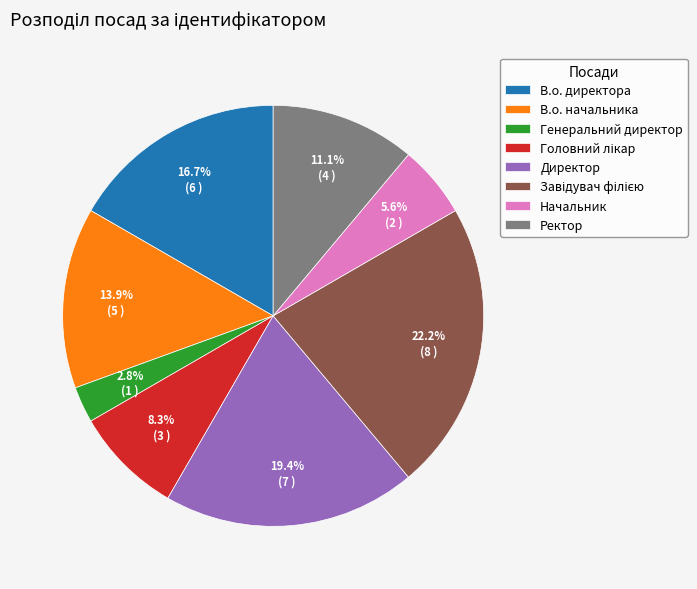

Which has a higher value, В.о. начальника or Начальник?

В.о. начальника